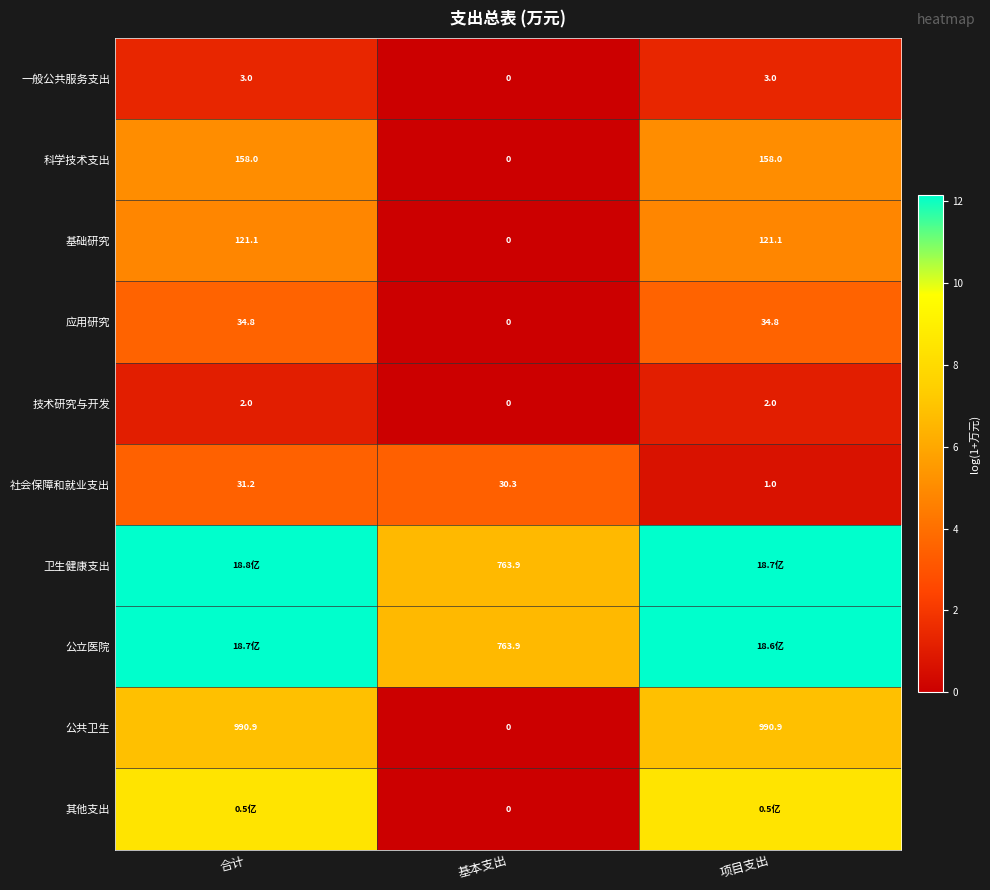

How many distinct data groups are displayed?

10